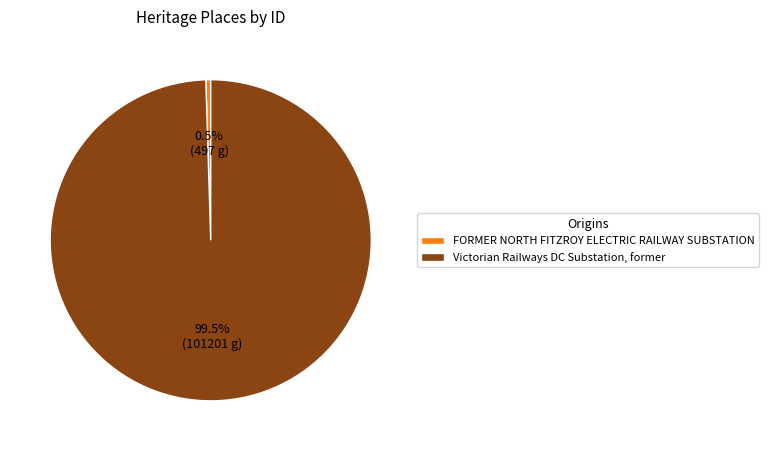

Which category has the smallest portion of the pie?

FORMER NORTH FITZROY ELECTRIC RAILWAY SUBSTATION